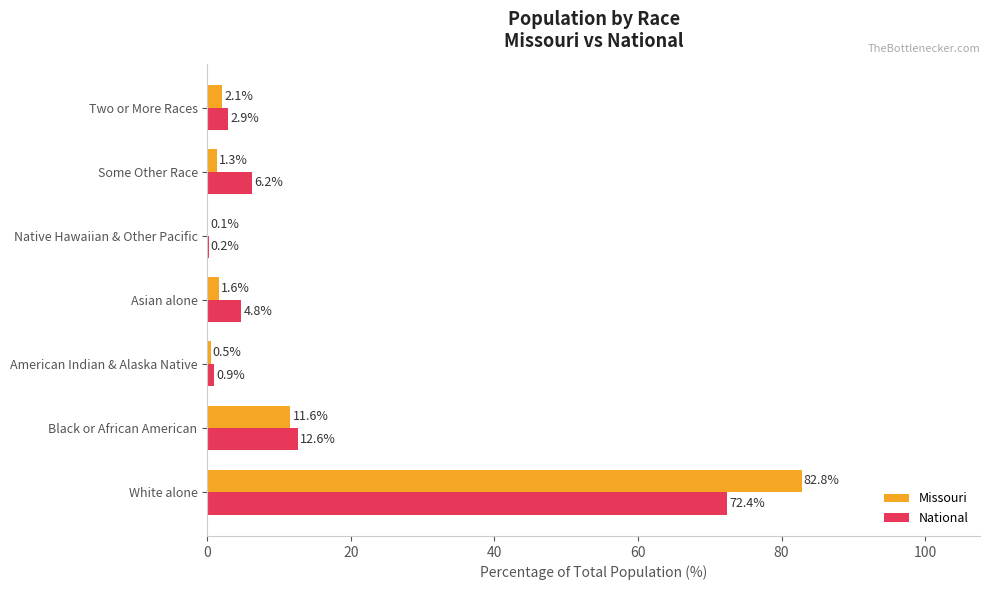

The value of National at Asian alone is 4.8. True or false?

True